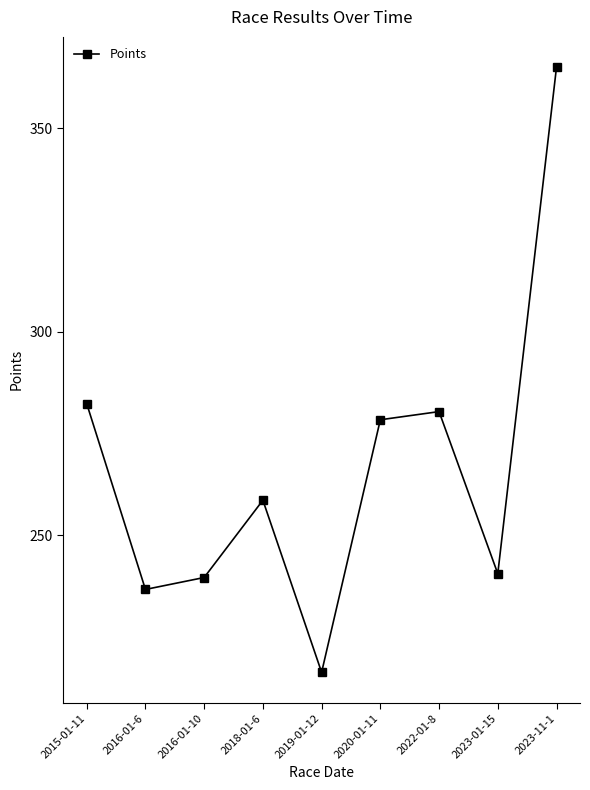

The chart shows a value of 125.3 at 2015-01-11. True or false?

False